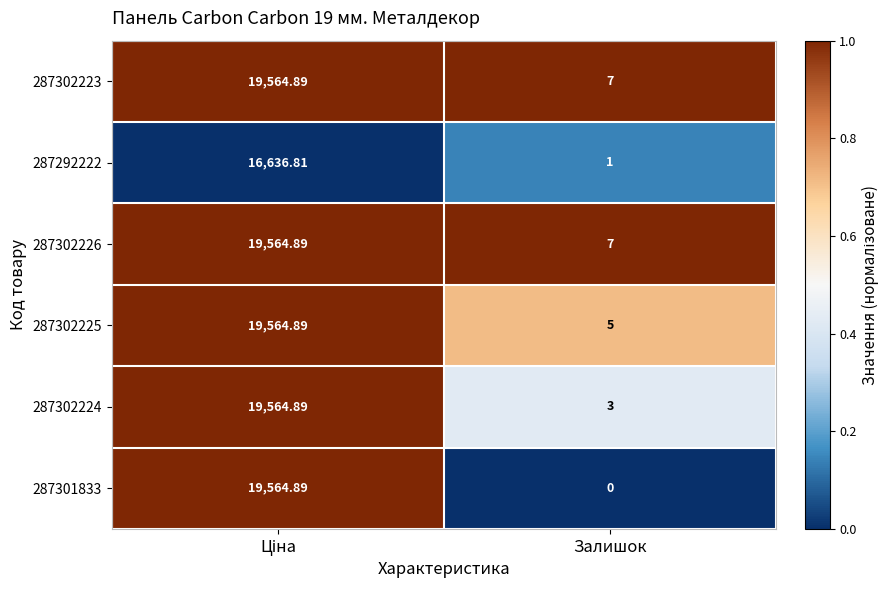

Is the value of 287302224 at Залишок greater than the value of 287292222 at Залишок?

Yes